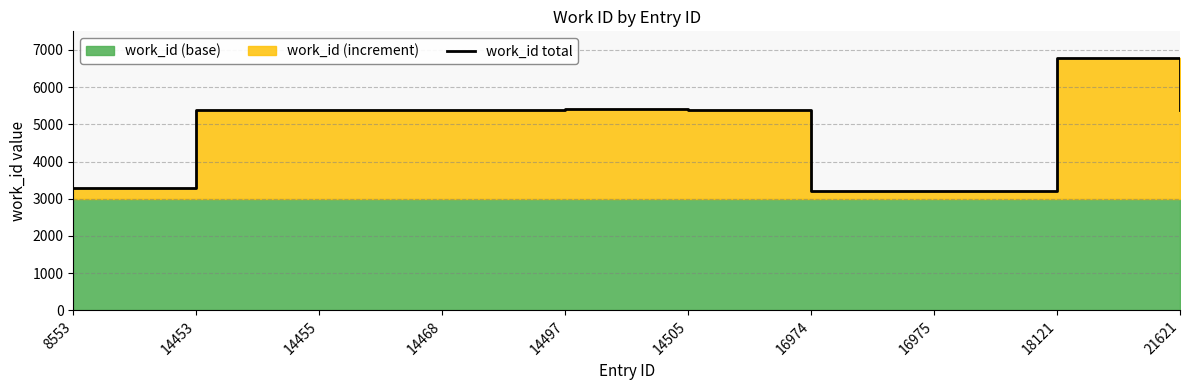

The chart shows a value of 5380 at 21621. True or false?

True